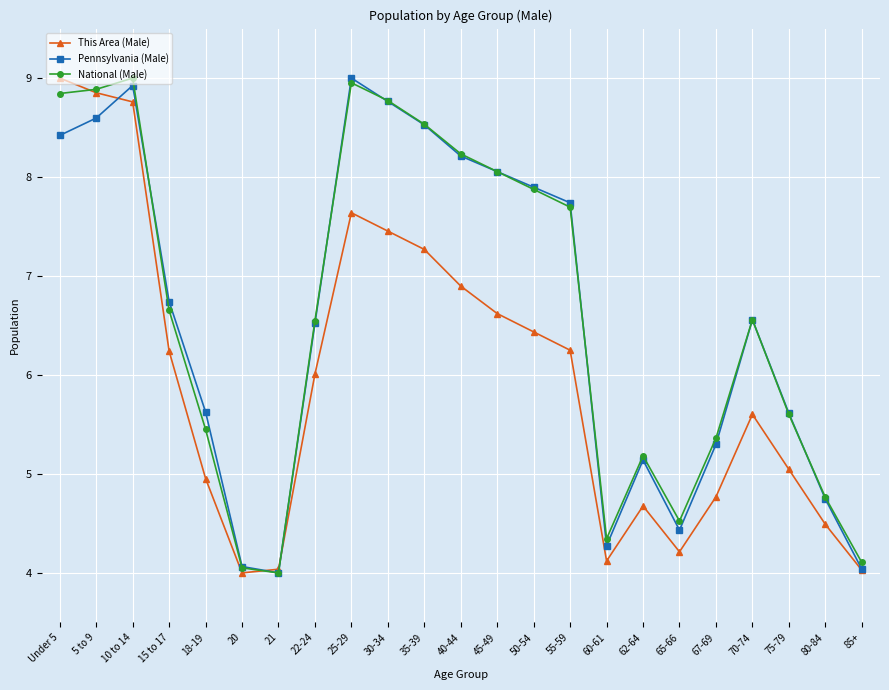

True or false: Pennsylvania (Male) and This Area (Male) cross at least once.

True